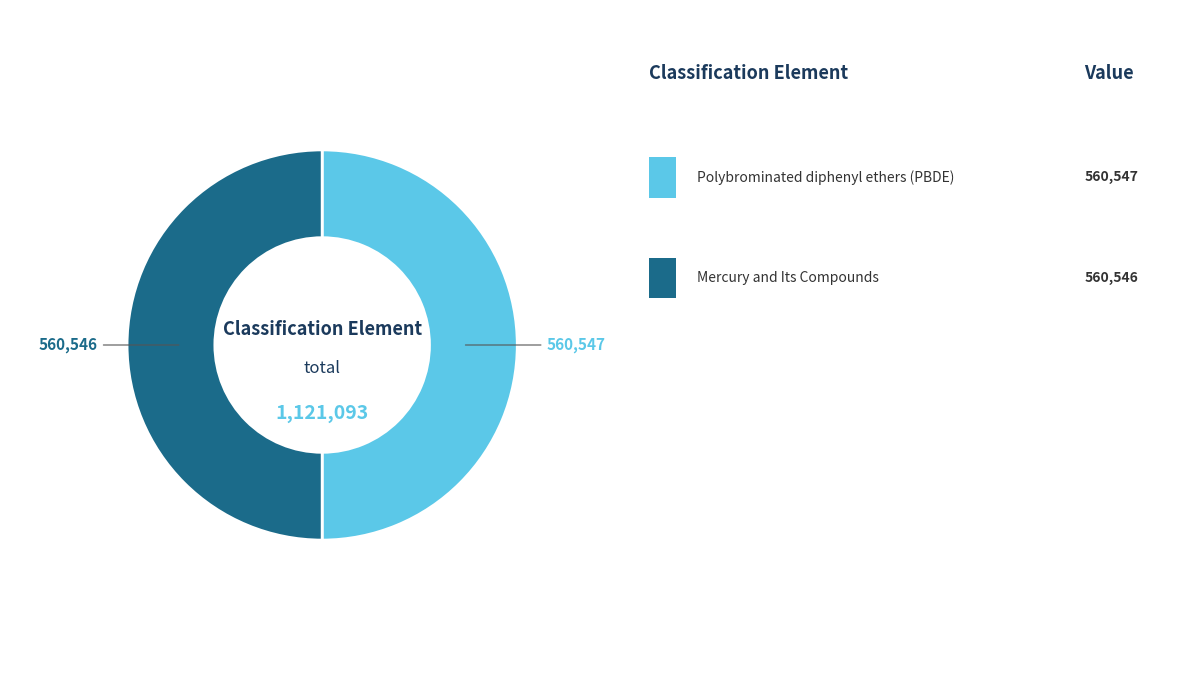

To the nearest percent, what is the average slice percentage?

50%